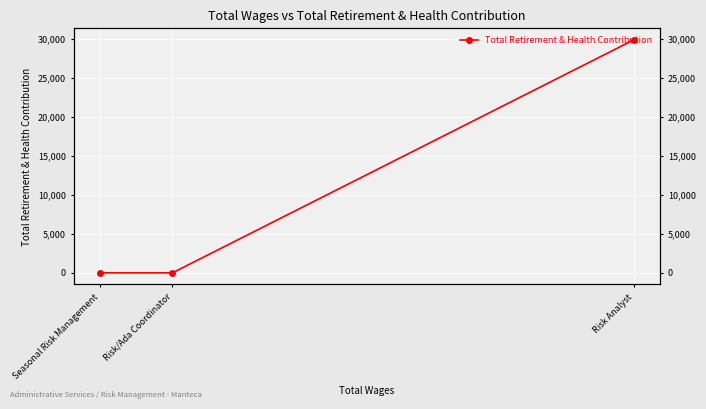

Which category has the highest value across all series?

Risk Analyst